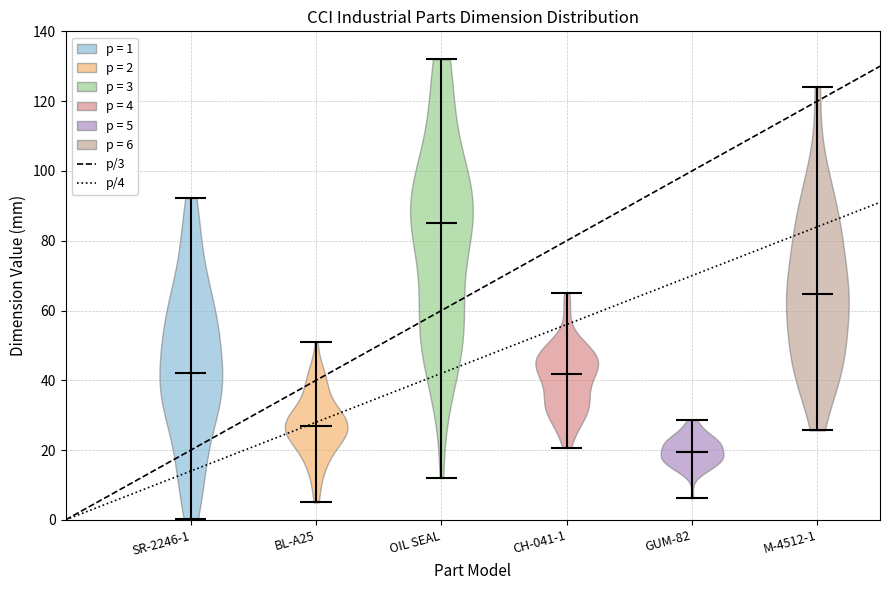

Reading left to right, read every violin against the y-axis: where its median line is, and the lowest and highest points it reaches. The values are not printed on the chart, so give them approximately, as read against the axis.

SR-2246-1: median line 42, lowest point 0, highest point 92
BL-A25: median line 26, lowest point 6, highest point 50
OIL SEAL: median line 86, lowest point 12, highest point 132
CH-041-1: median line 42, lowest point 20, highest point 66
GUM-82: median line 20, lowest point 6, highest point 28
M-4512-1: median line 64, lowest point 26, highest point 124